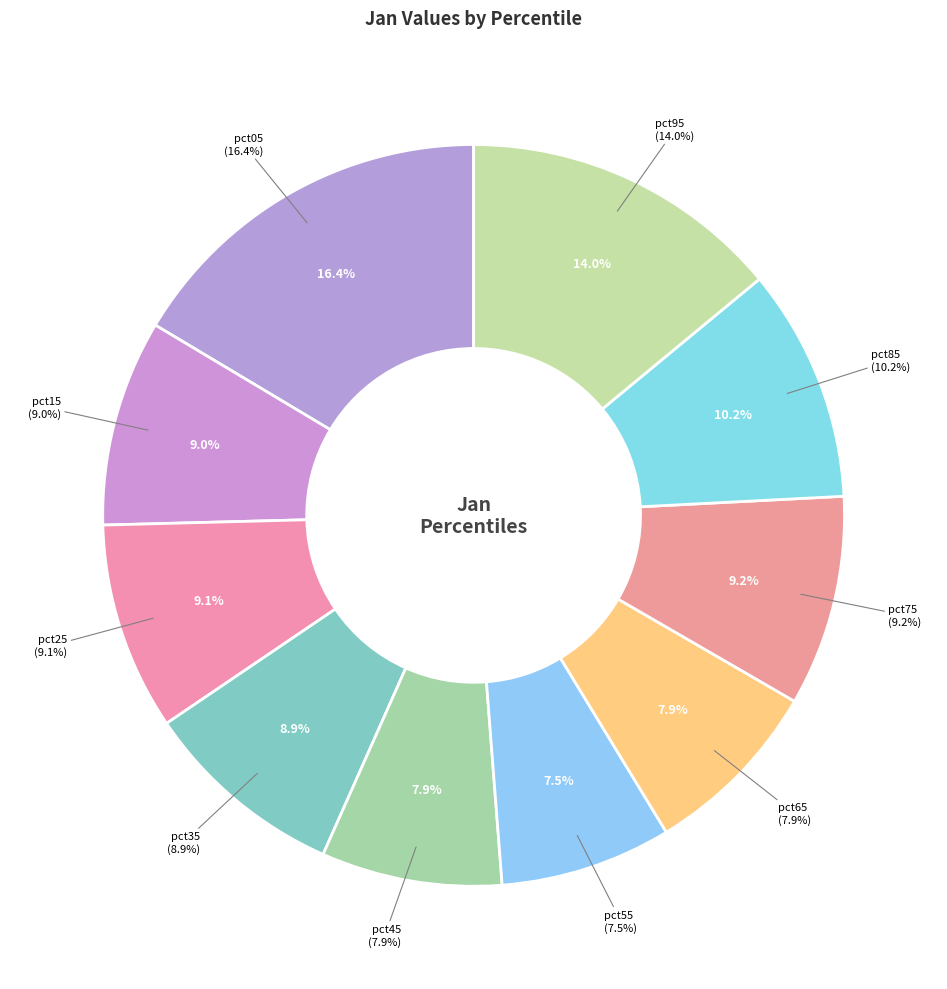

Does pct35 account for over 50% of the chart?

No